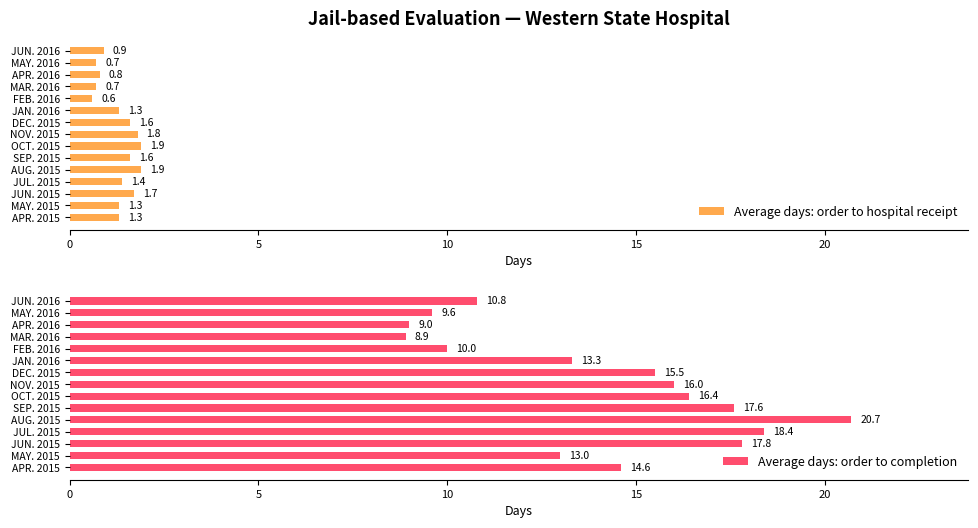

What are all the series names shown in the legend?

Average days: order to hospital receipt, Average days: order to completion